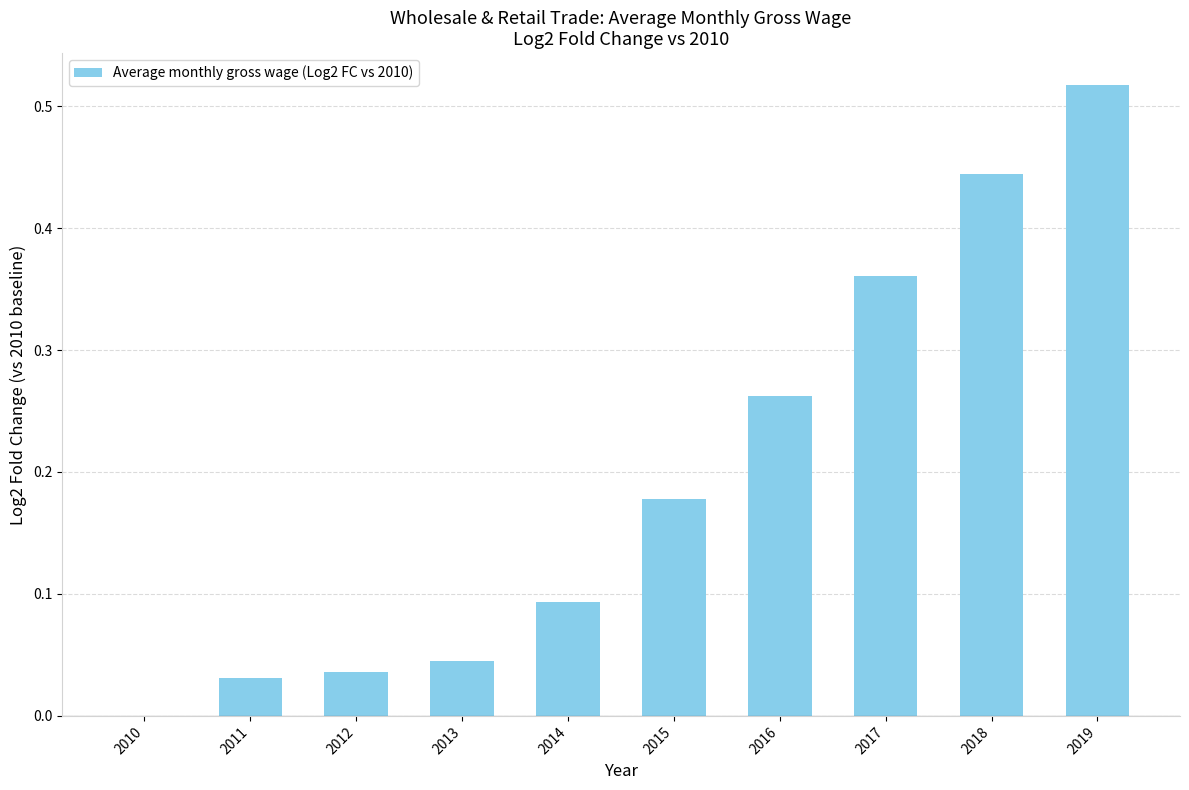

Between 2017 and 2018, which is larger?

2018